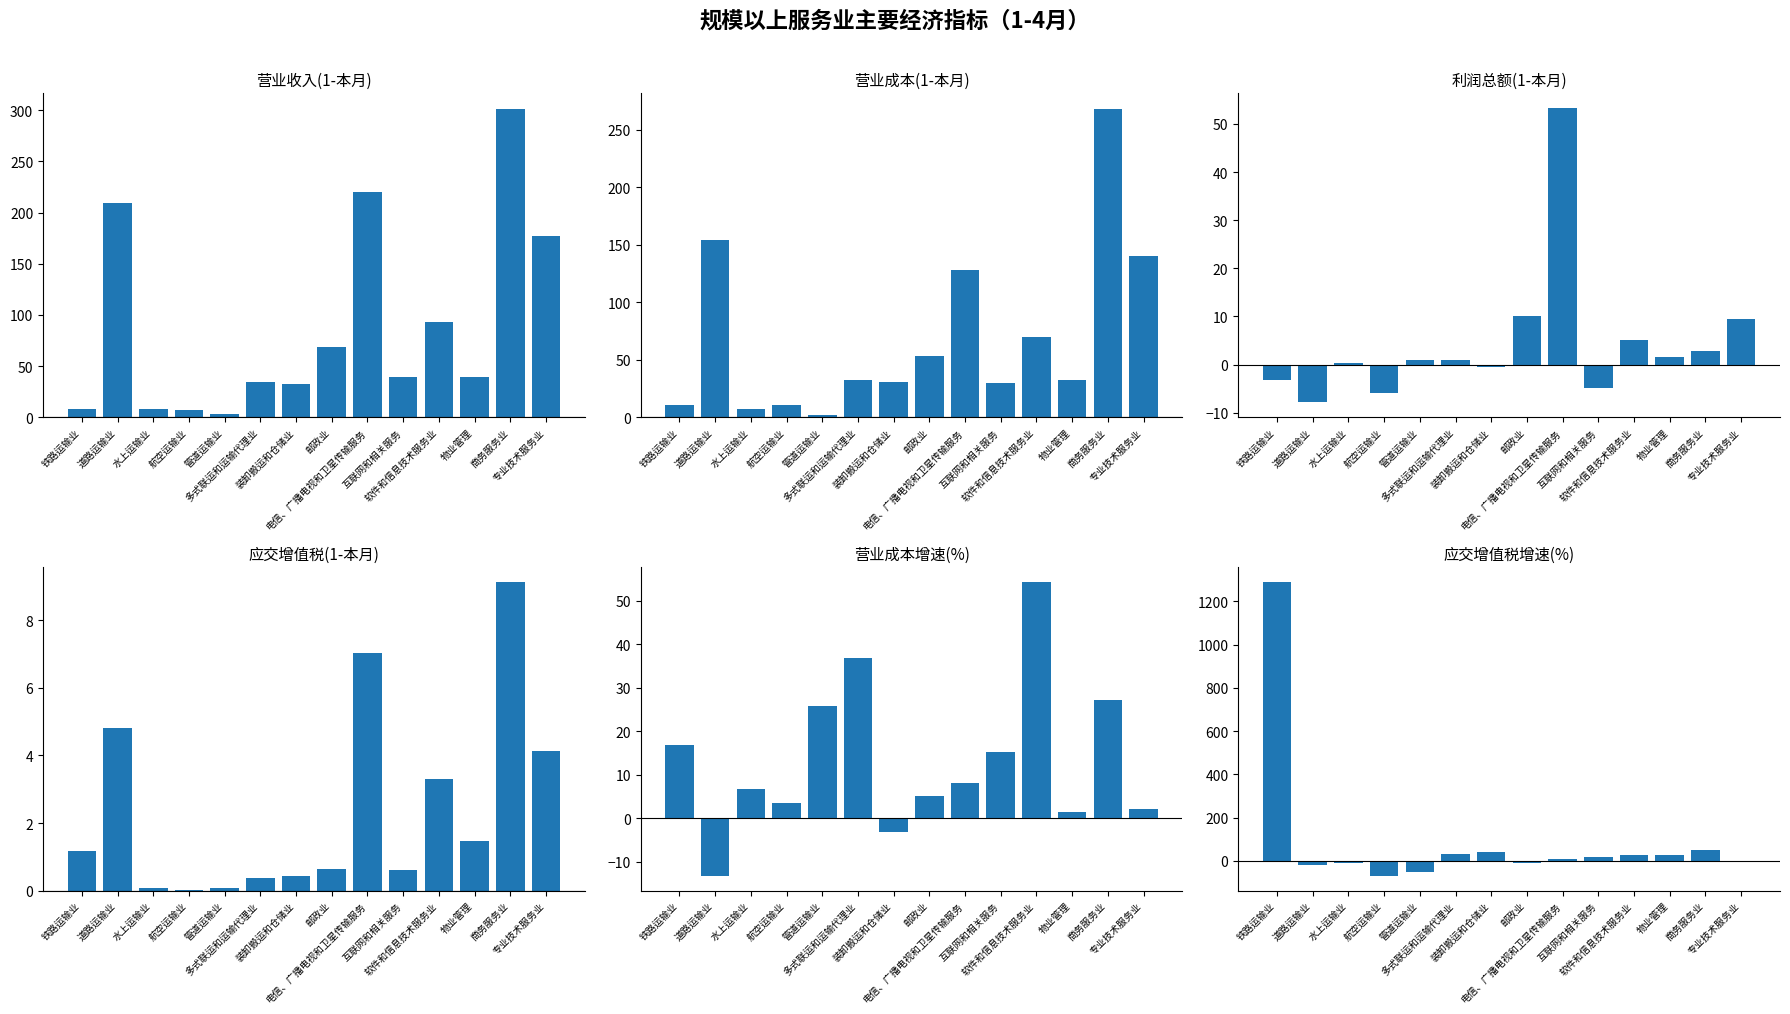

List the series in order of their peak value, lowest first.

应交增值税(1-本月), 利润总额(1-本月), 营业成本增速, 营业成本(1-本月), 营业收入(1-本月), 应交增值税增速